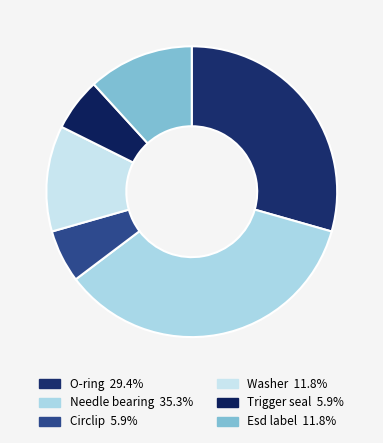

Is there any slice that represents more than half of the pie?

No